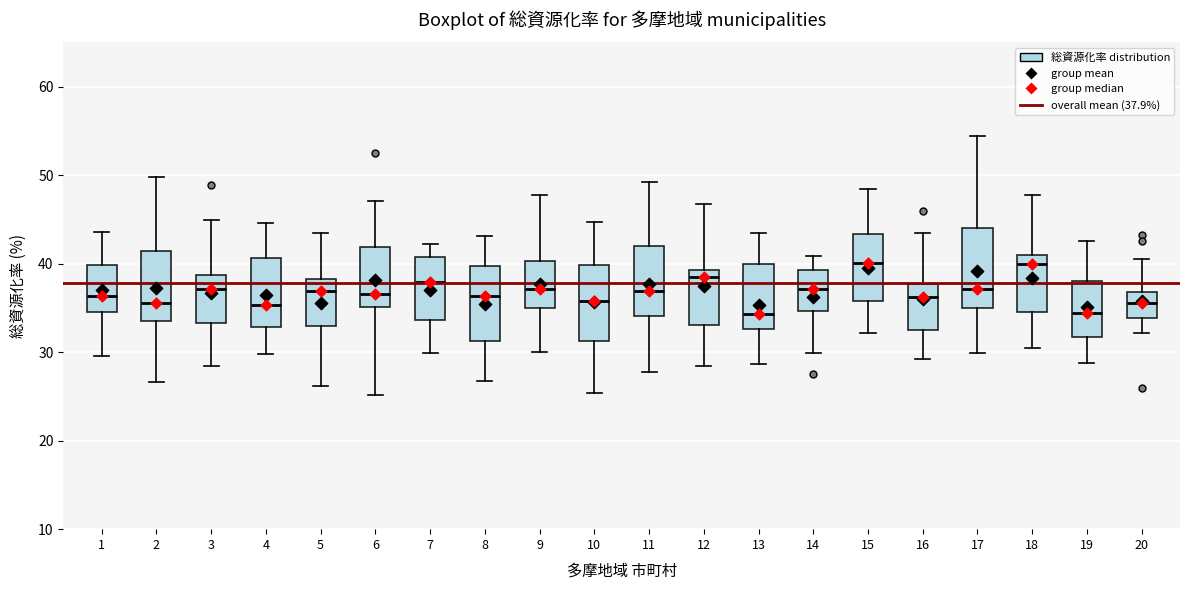

Where does the lower whisker of the box at x = 11 end on the y-axis? The values are not printed on the chart, so give them approximately, as read against the axis.

28